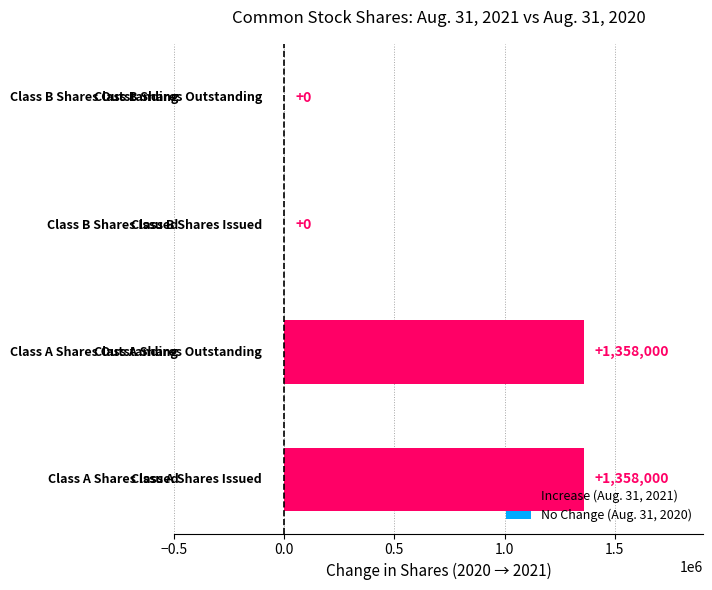

How many values are between 0 and 1358000?

4